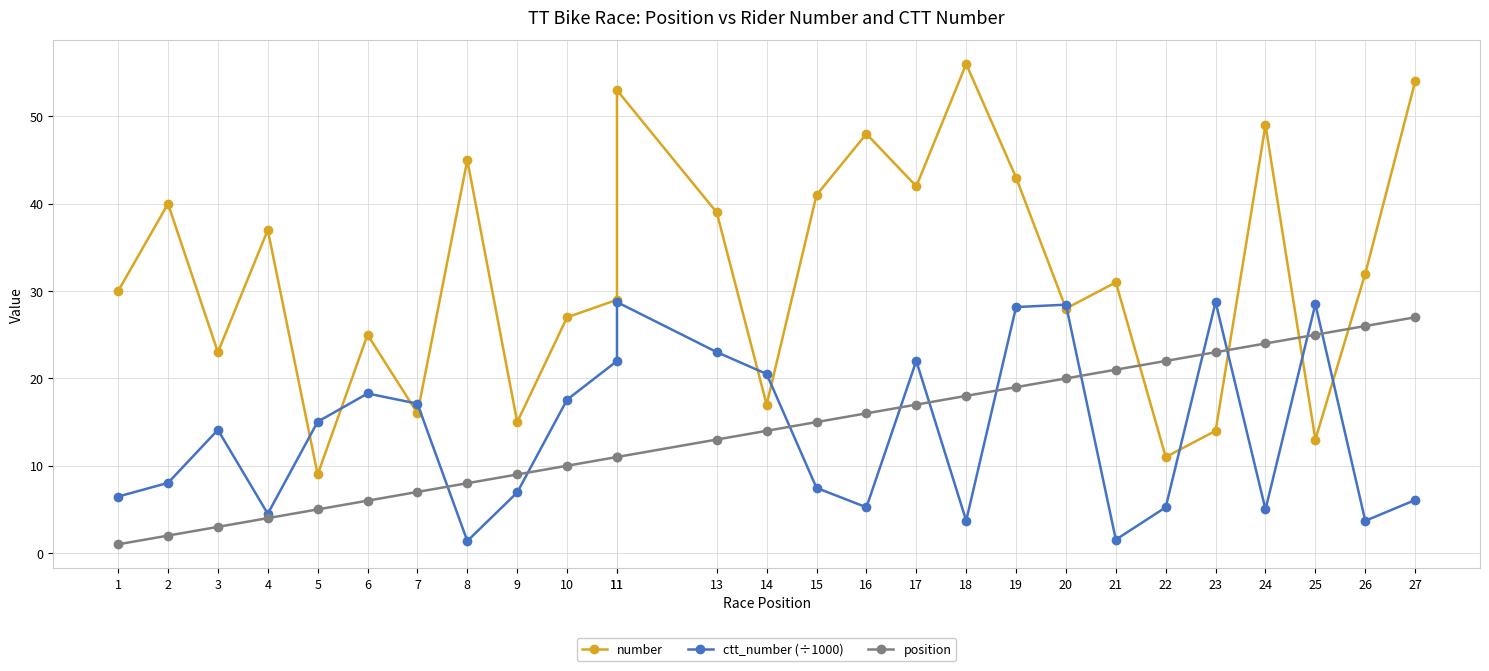

What is the sum of all ctt_number (÷1000) values?

377.5